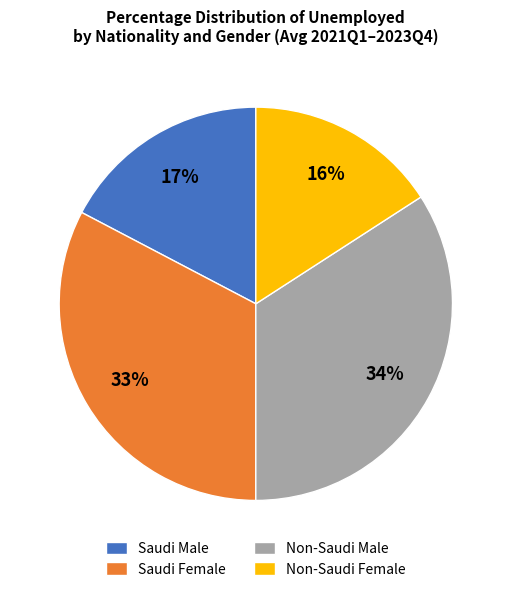

Do Non-Saudi Male and Saudi Female together represent more than half of the pie?

Yes